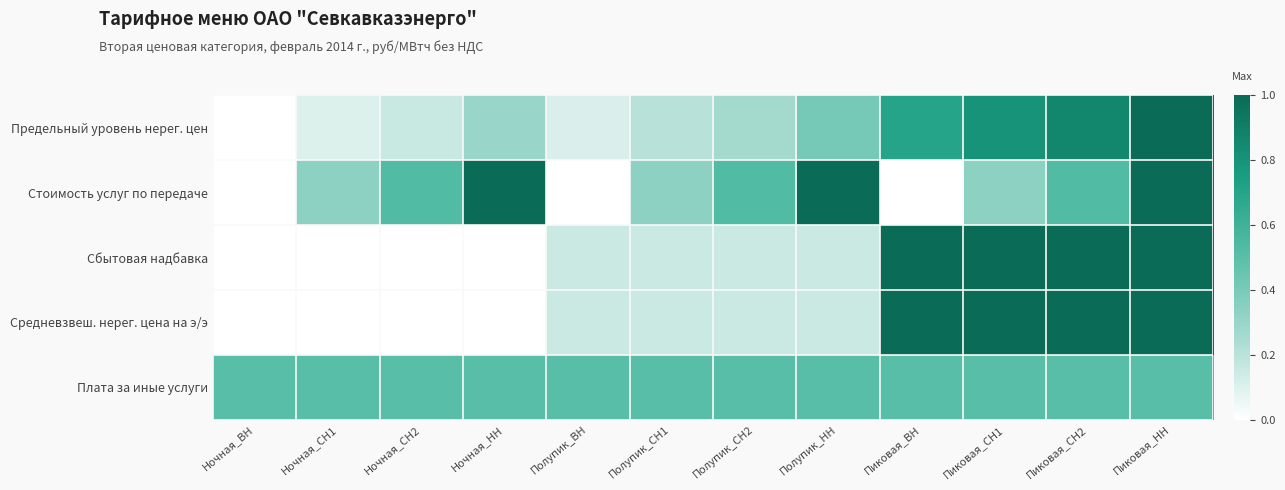

How many distinct data groups are displayed?

5